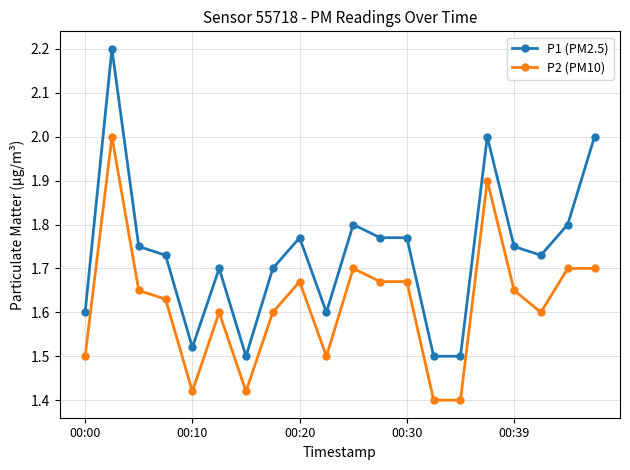

What is the sum of all P2 (PM10) values?

32.4